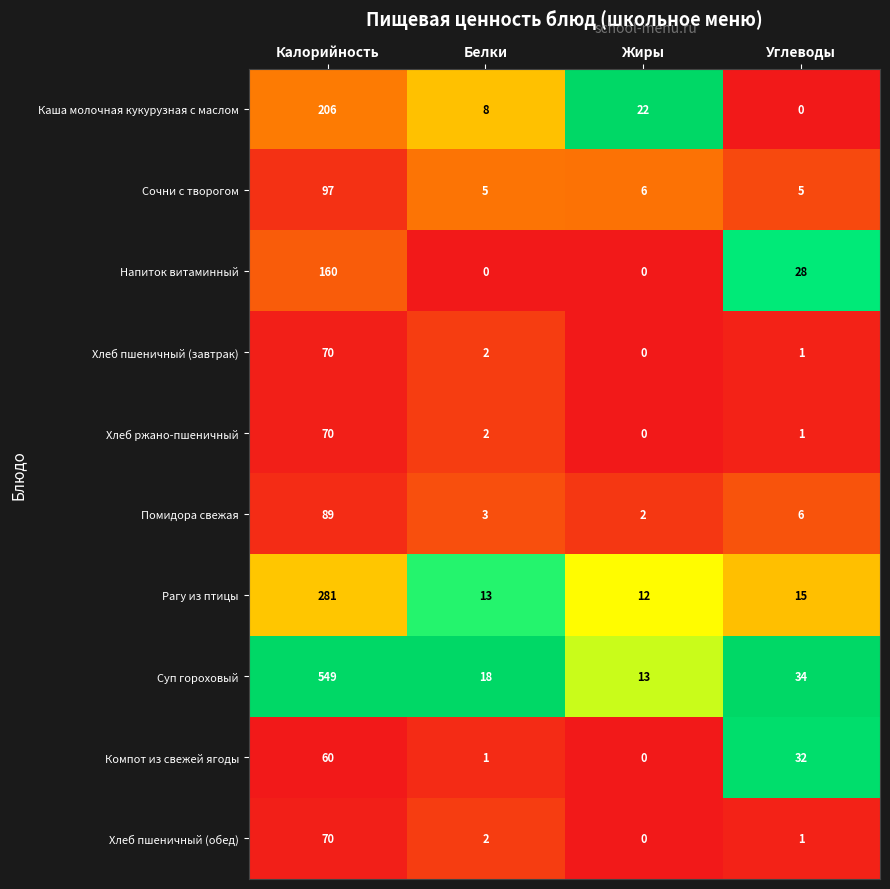

The Хлеб пшеничный (обед) series shows 26 at Калорийность. True or false?

False